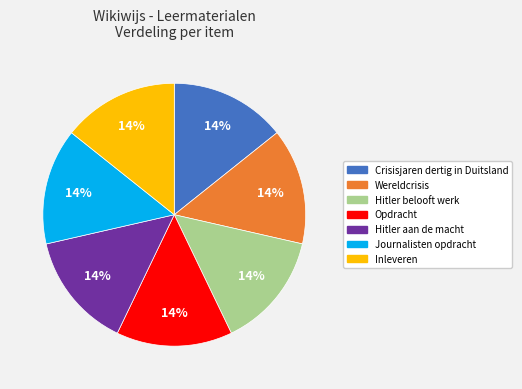

Do Hitler aan de macht and Crisisjaren dertig in Duitsland together represent more than half of the pie?

No